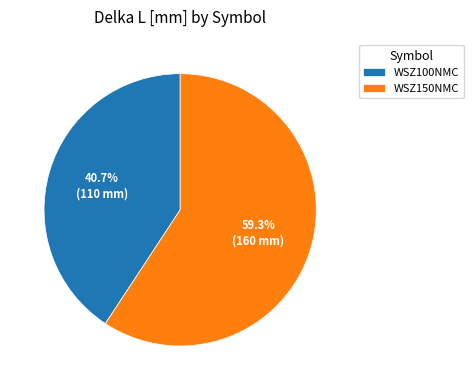

To the nearest percent, what percentage of the pie is WSZ150NMC?

59%